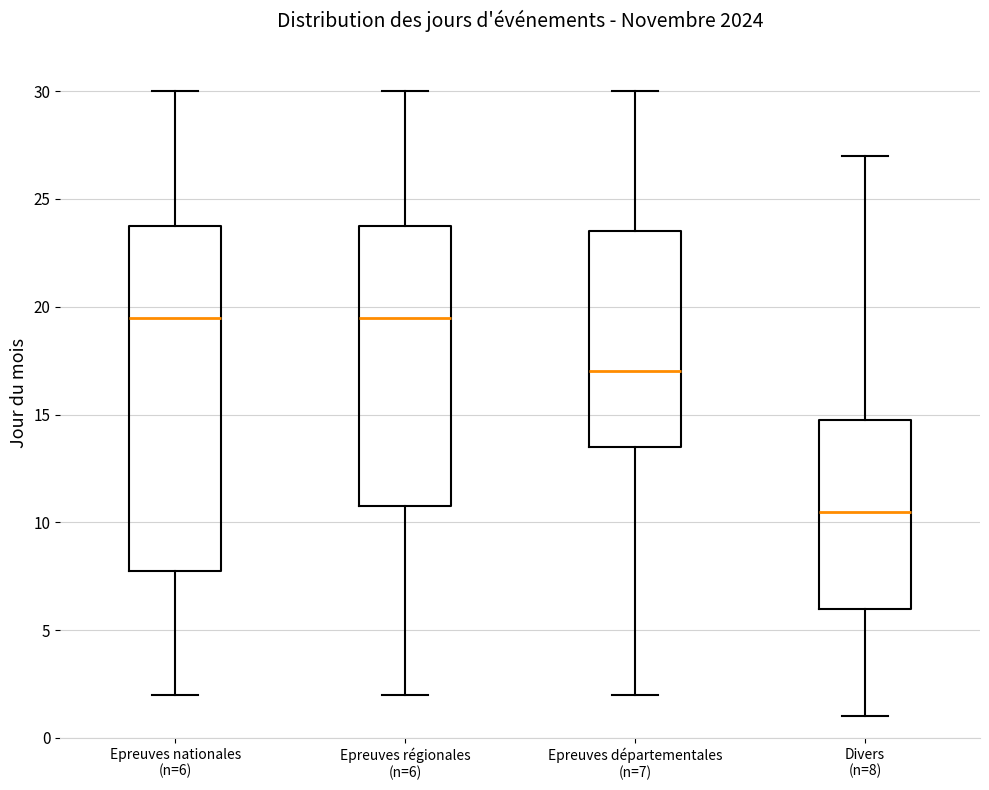

Reading left to right, transcribe this box plot: for each box, give where its median line is, the range the box spans, and where its two whiskers end, as read against the y-axis. The values are not printed on the chart, so give them approximately, as read against the axis.

Epreuves nationales (n=6): median 19.5, box 8.0 to 24.0, whiskers 2.0 to 30.0
Epreuves régionales (n=6): median 19.5, box 11.0 to 24.0, whiskers 2.0 to 30.0
Epreuves départementales (n=7): median 17.0, box 13.5 to 23.5, whiskers 2.0 to 30.0
Divers (n=8): median 10.5, box 6.0 to 15.0, whiskers 1.0 to 27.0